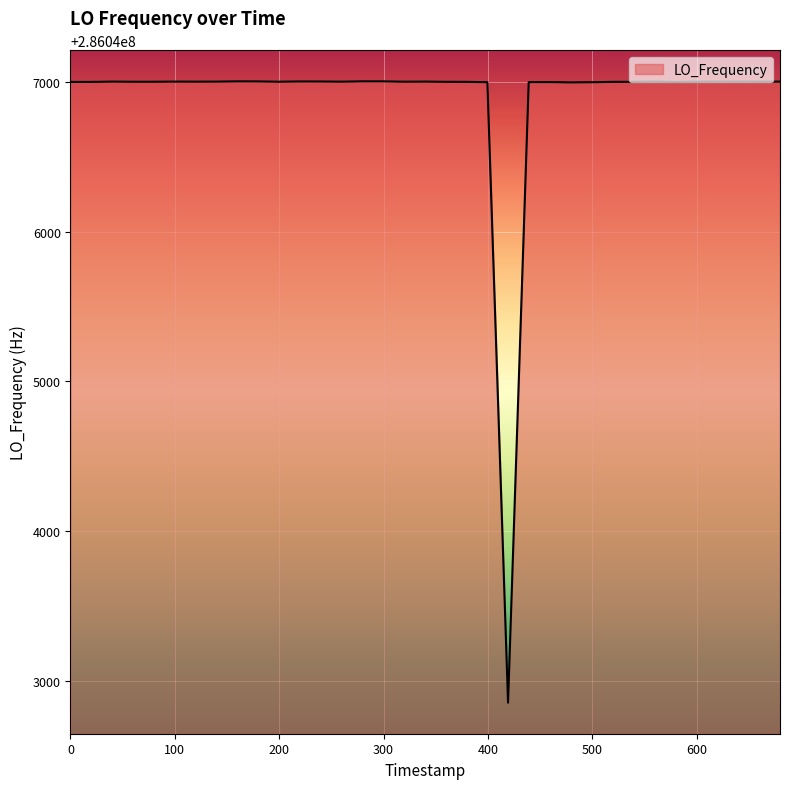

What is the greatest value displayed?

286047004.2